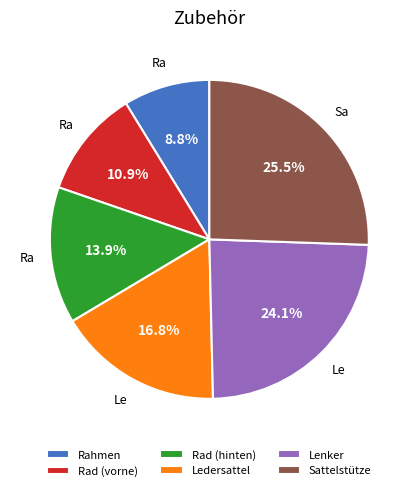

How many slices are in this pie chart?

6